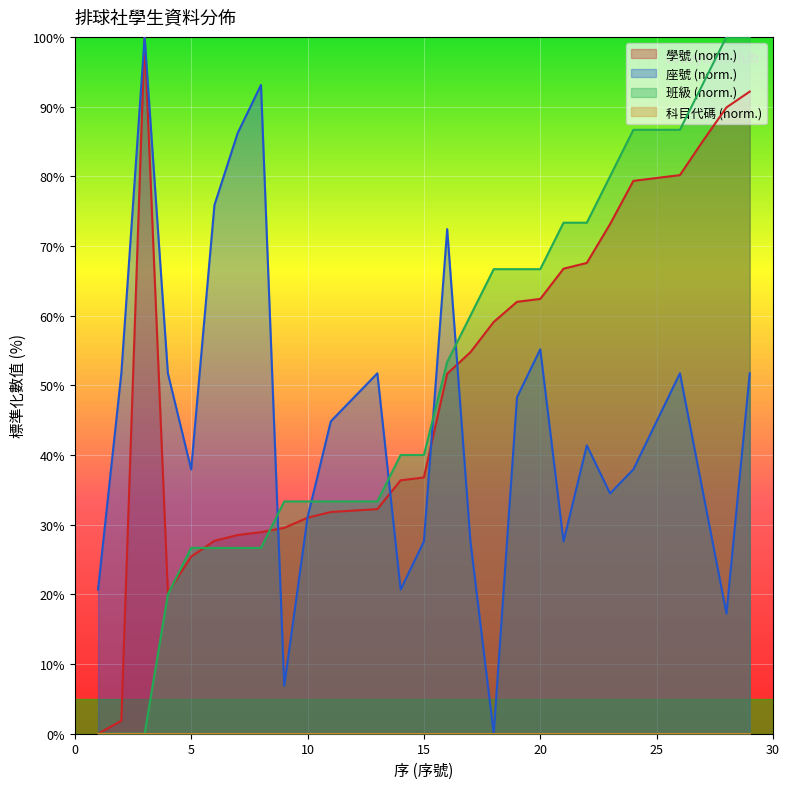

At which category is the sum across all series the highest?

29